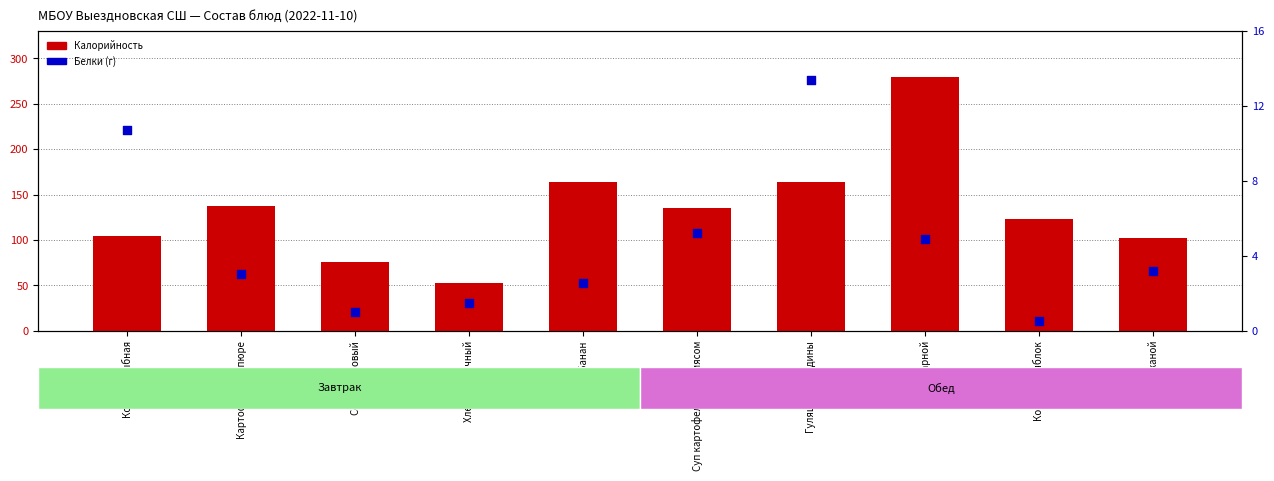

Is the value of Белки at Картофельное пюре greater than the value of Калорийность at Хлеб ржаной?

No